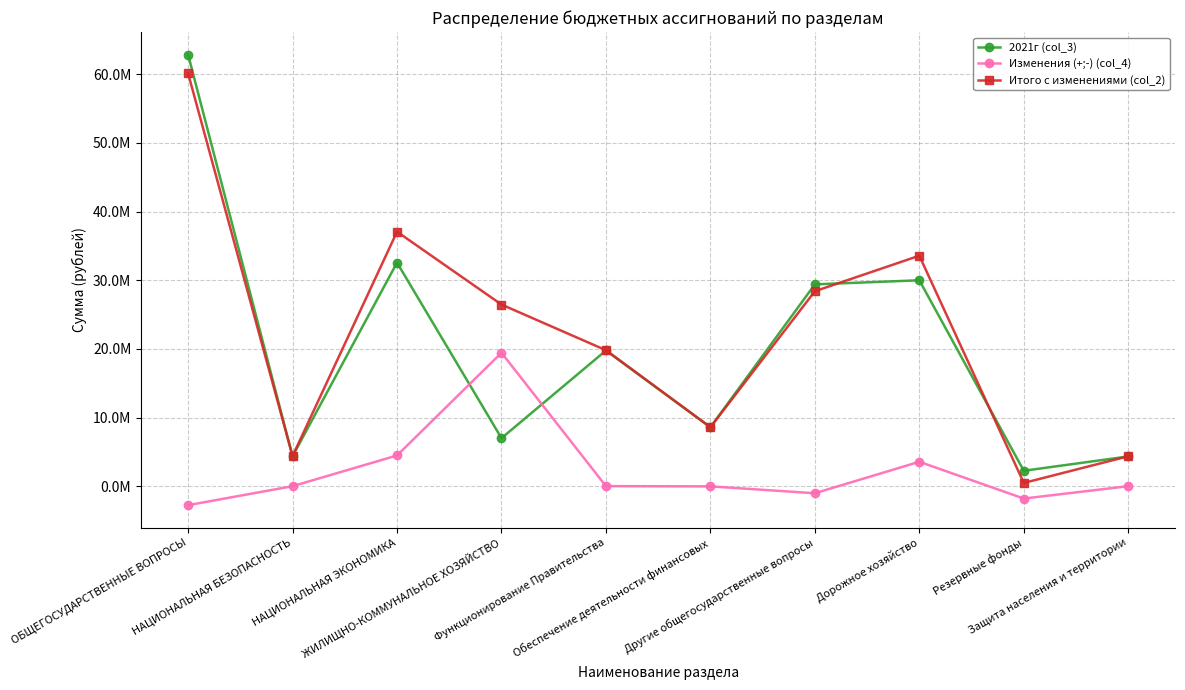

Where do Итого с изменениями (col_2) and 2021г (col_3) first cross each other?

ОБЩЕГОСУДАРСТВЕННЫЕ ВОПРОСЫ and НАЦИОНАЛЬНАЯ БЕЗОПАСНОСТЬ